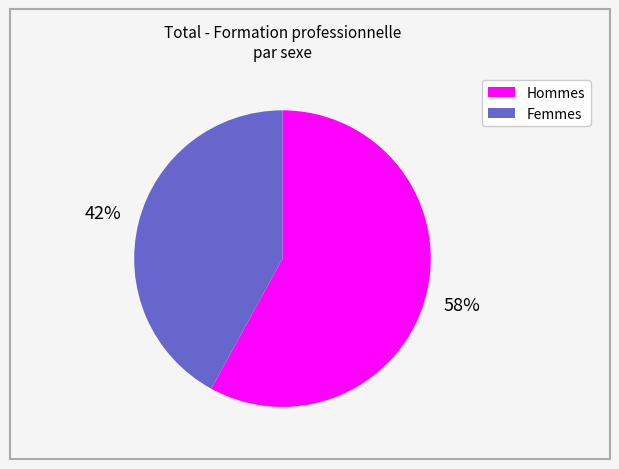

Rank the categories by value from lowest to highest.

Femmes, Hommes